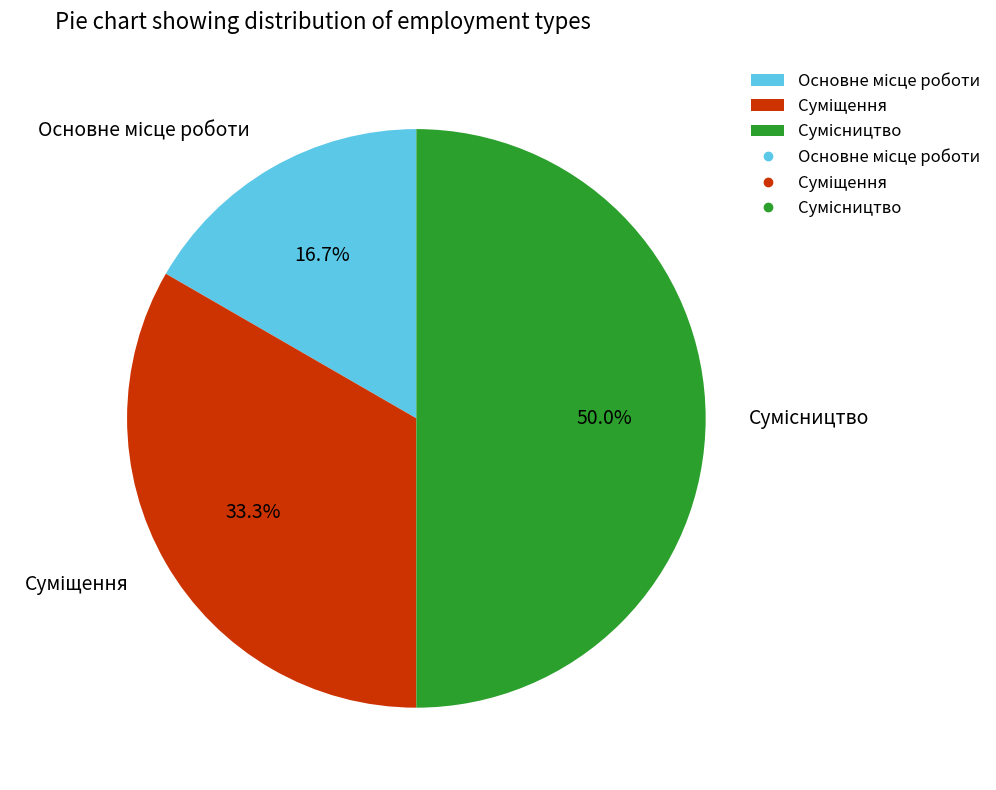

How many slices are in this pie chart?

3